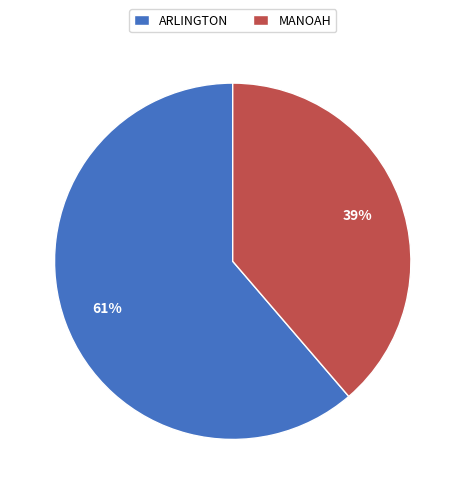

What is the majority slice?

ARLINGTON